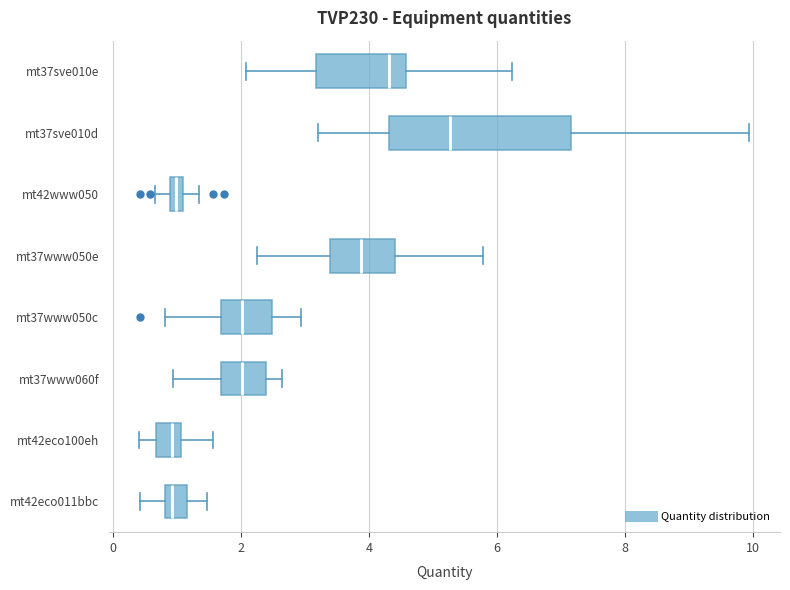

Comparing the boxes themselves (not the whiskers), which one is the widest?

mt37sve010d